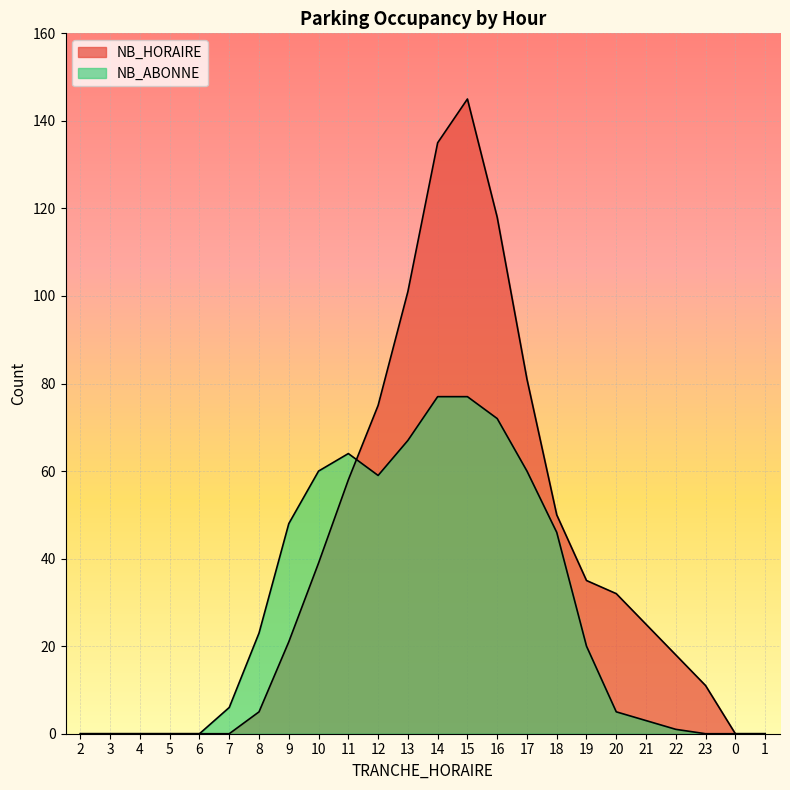

Which has a higher value, 14 or 17?

14